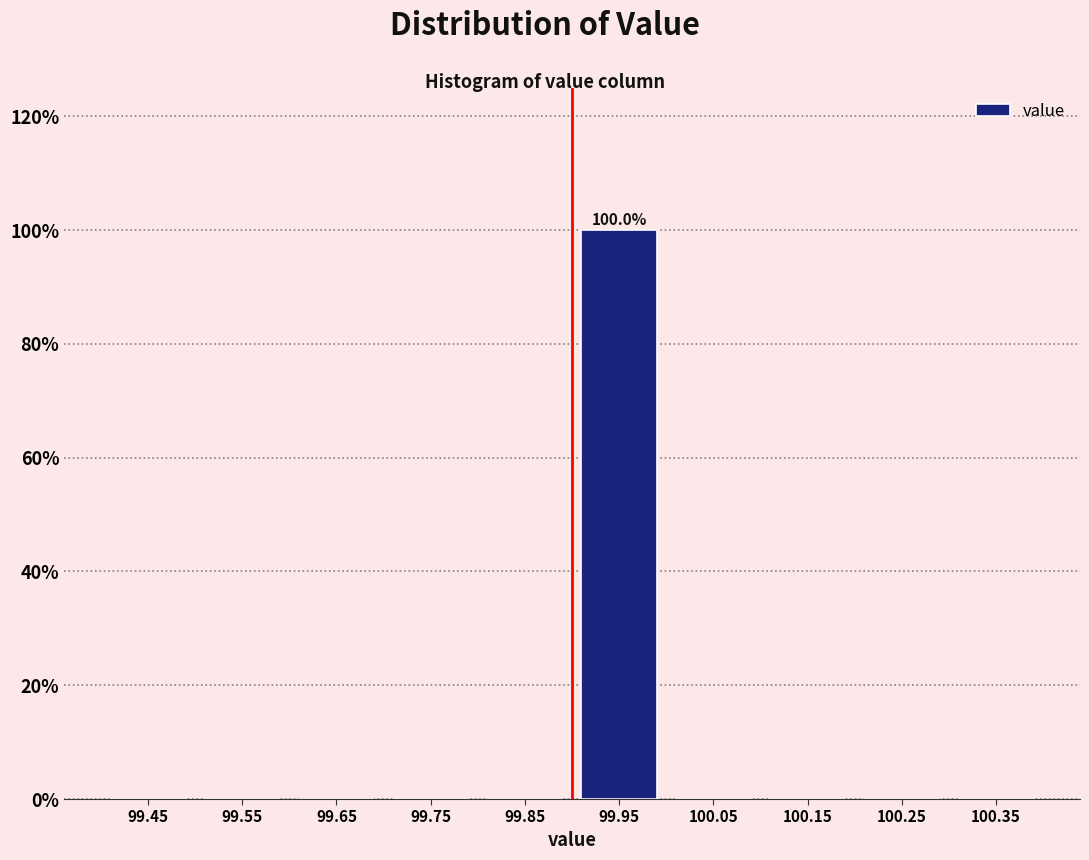

Over which range of the x-axis is the bar tallest?

99.9 to 100.0